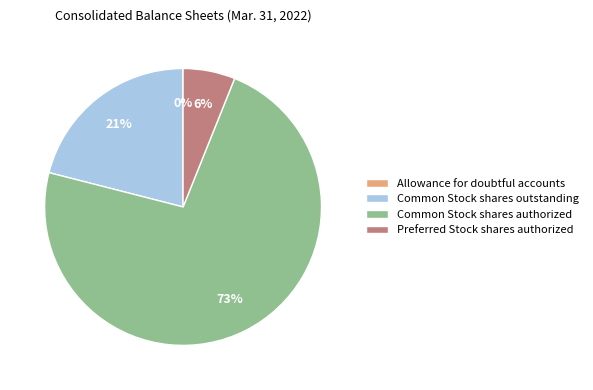

Which category has the biggest portion of the pie?

Common Stock shares authorized